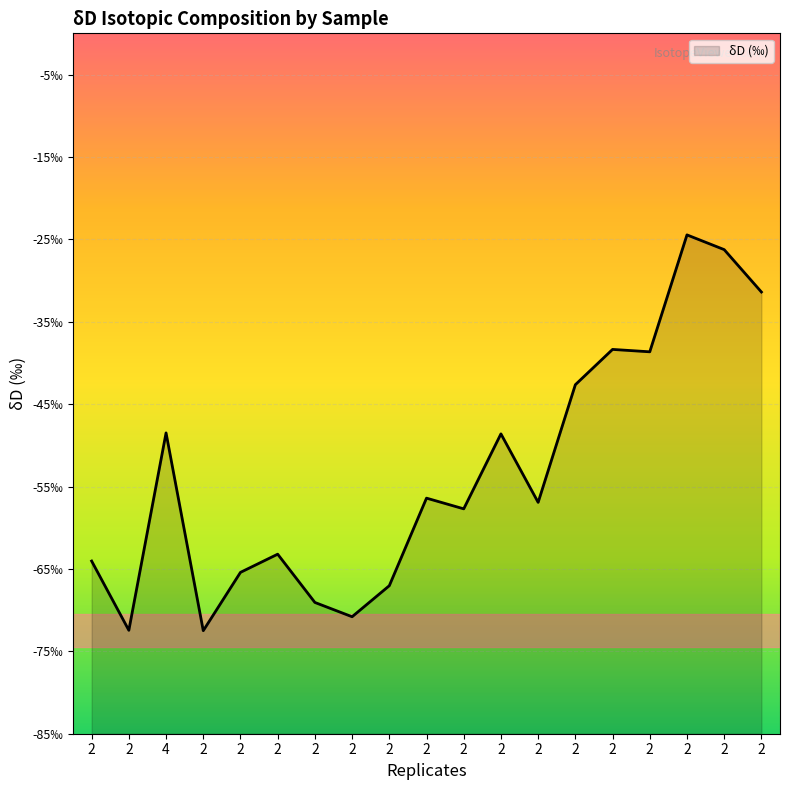

What is the difference between the maximum and minimum values?

48.0